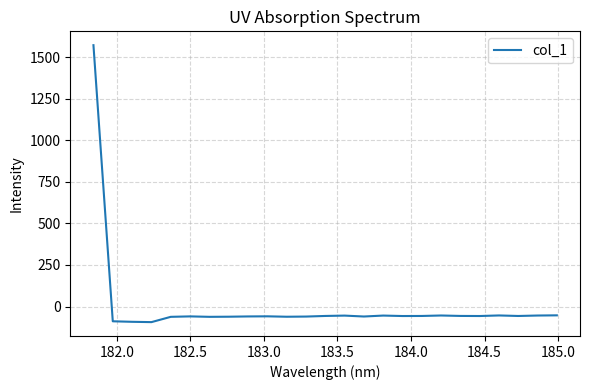

What is the minimum value shown in the chart?

-93.7